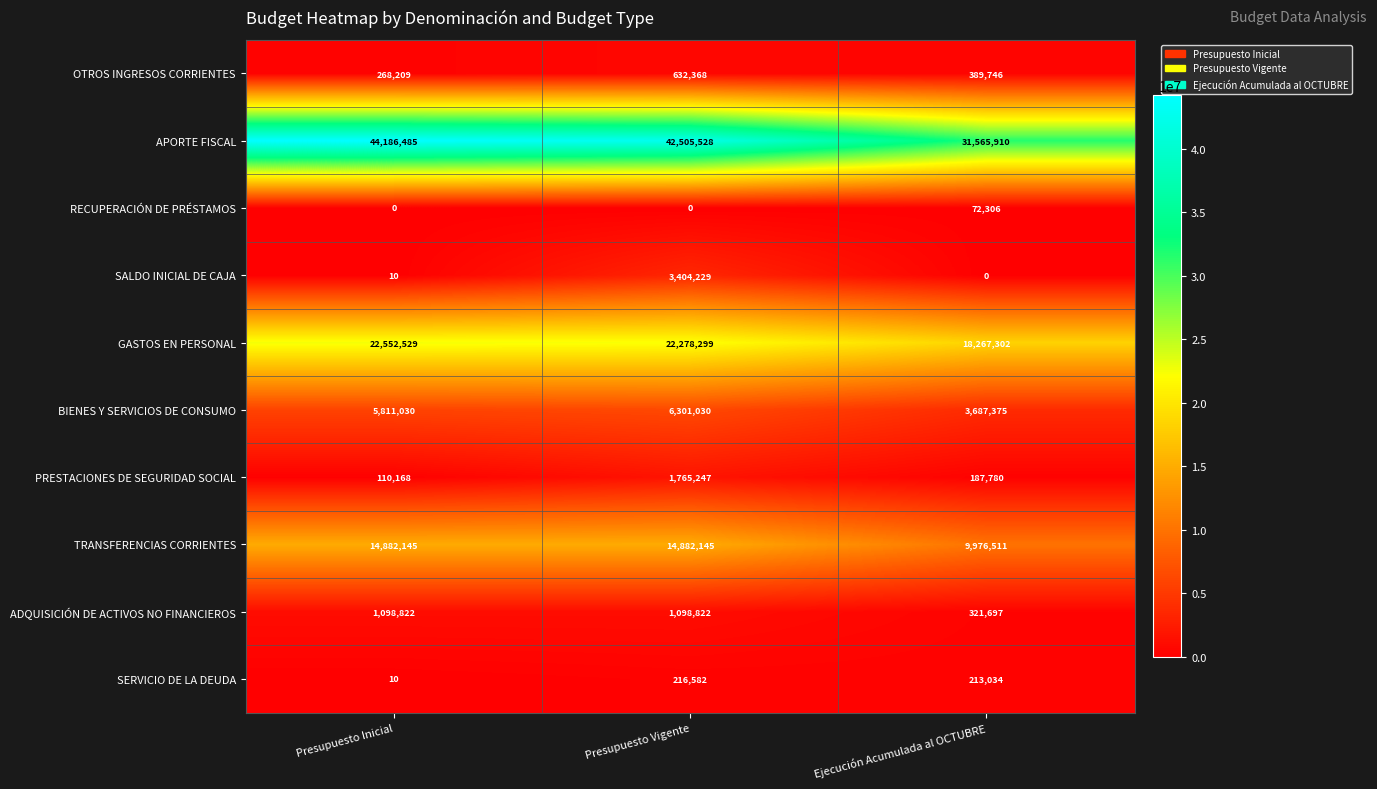

Which series has the largest total across all categories?

APORTE FISCAL